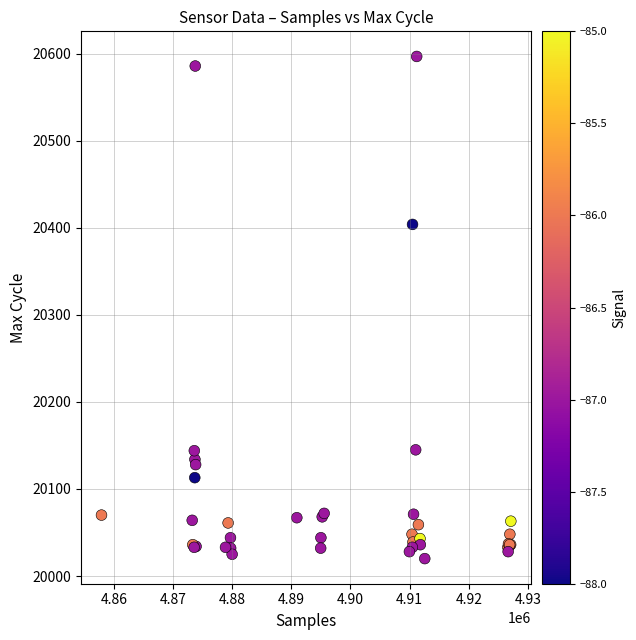

What Y value in the scatter plot is closest to 20308?

20404